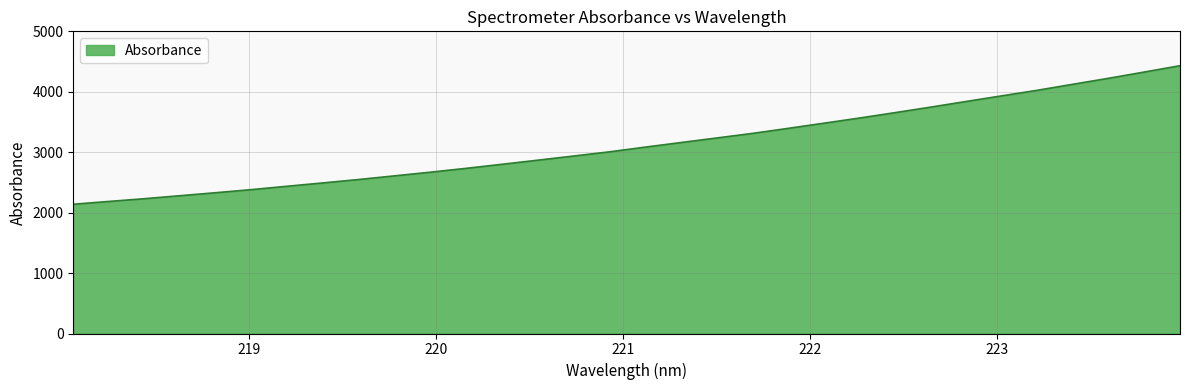

What is the greatest value displayed?

4431.5